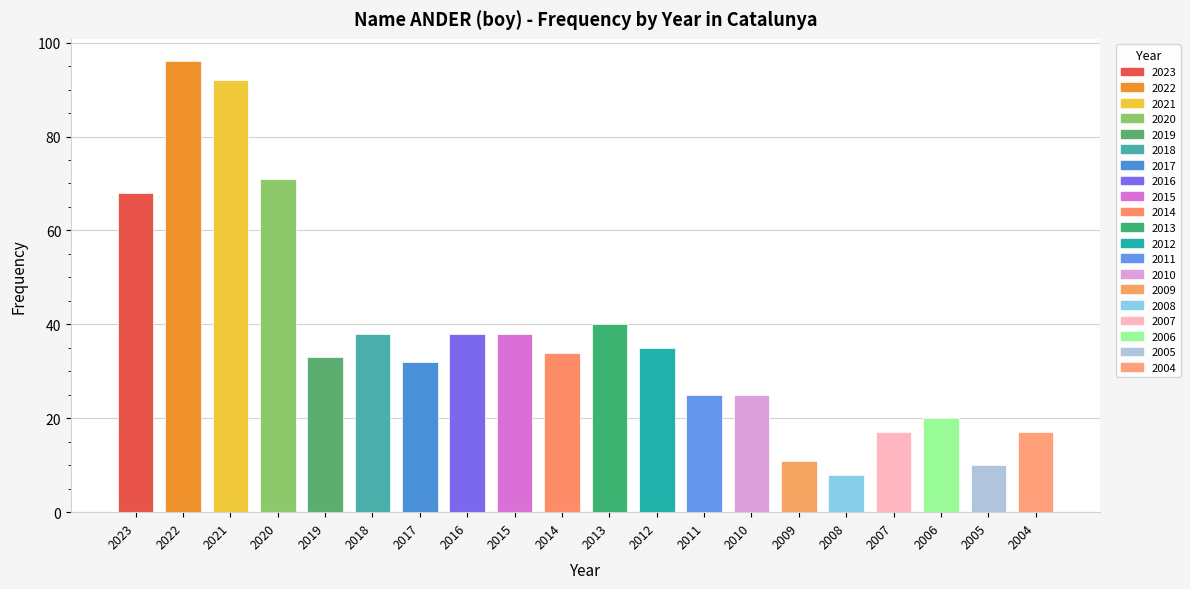

Between 2022 and 2007, which is larger?

2022